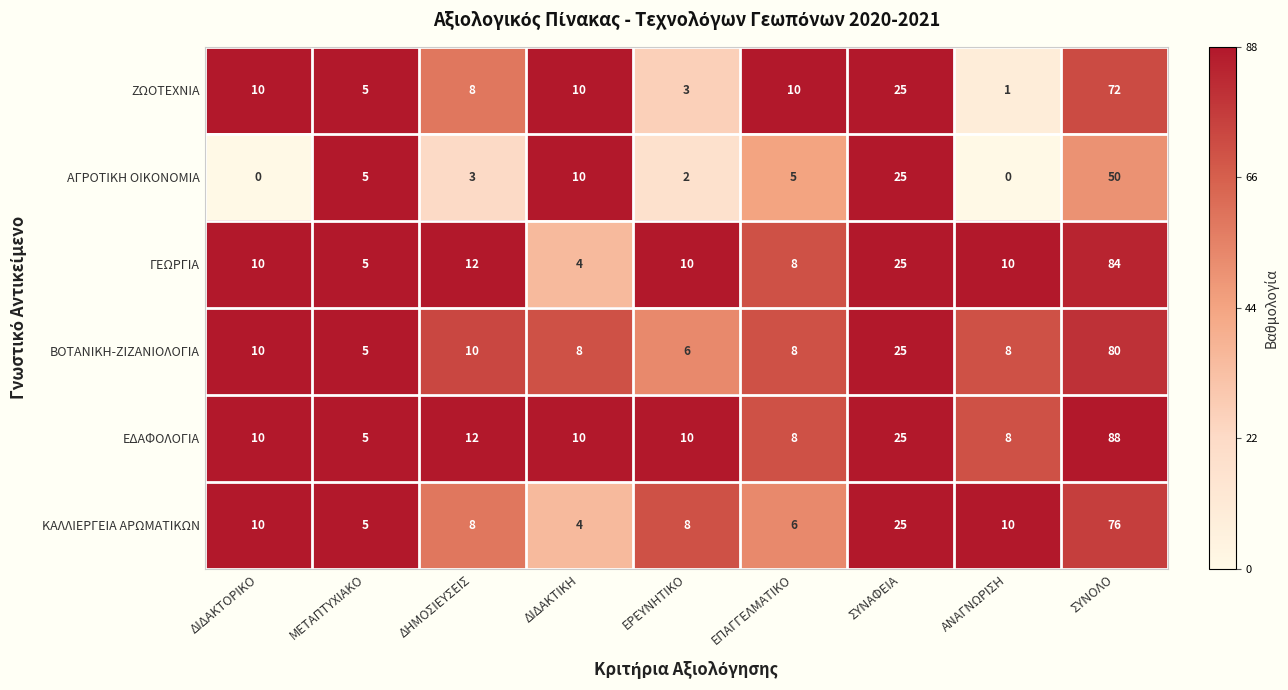

What is the difference between the second highest and second lowest values in the ΒΟΤΑΝΙΚΗ-ΖΙΖΑΝΙΟΛΟΓΙΑ series?

19